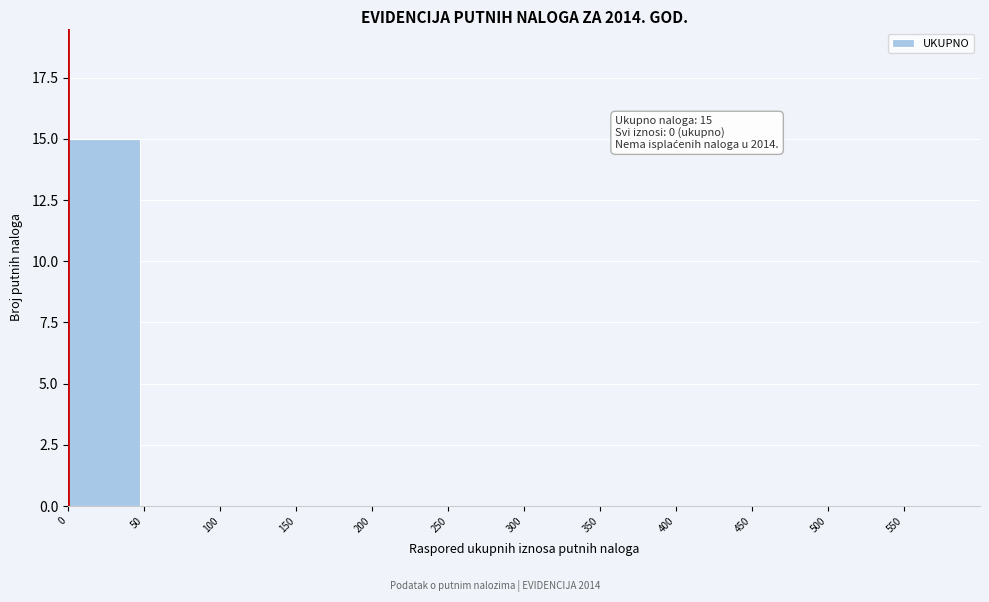

Over which range of the x-axis is the bar tallest?

0 to 50